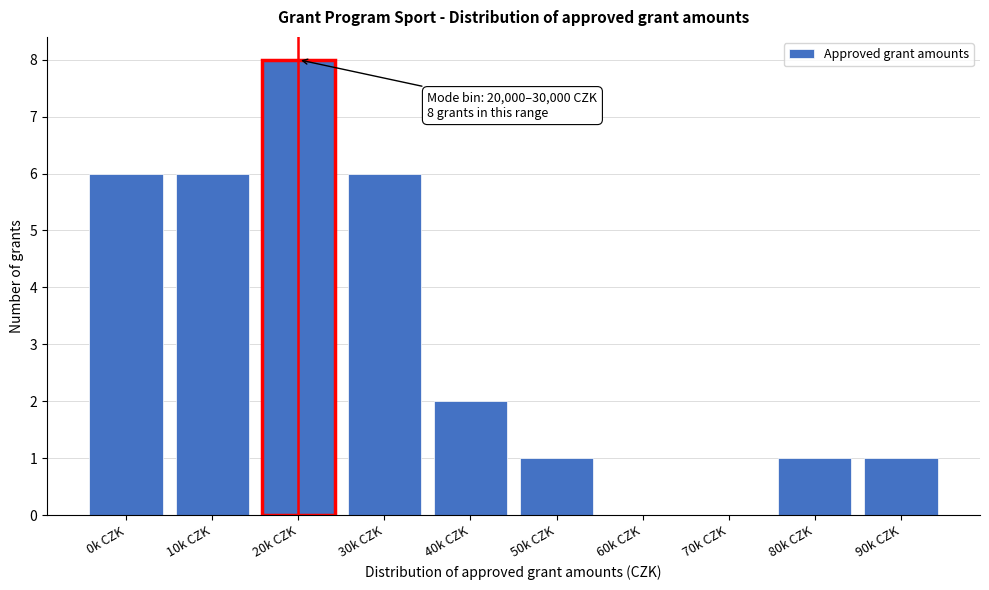

Reading right to left, list all the values displayed in this chart.

90k CZK=1	80k CZK=1	70k CZK=0	60k CZK=0	50k CZK=1	40k CZK=2	30k CZK=6	20k CZK=8	10k CZK=6	0k CZK=6